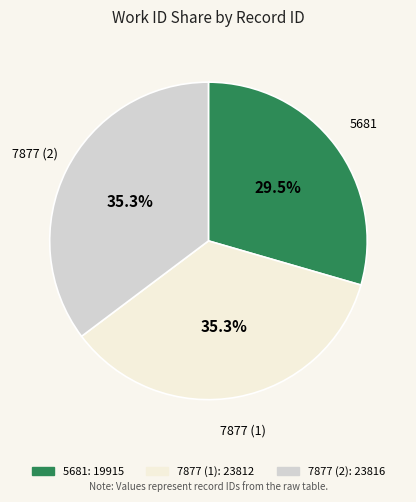

Which has a higher value, 5681 or 7877 (2)?

7877 (2)